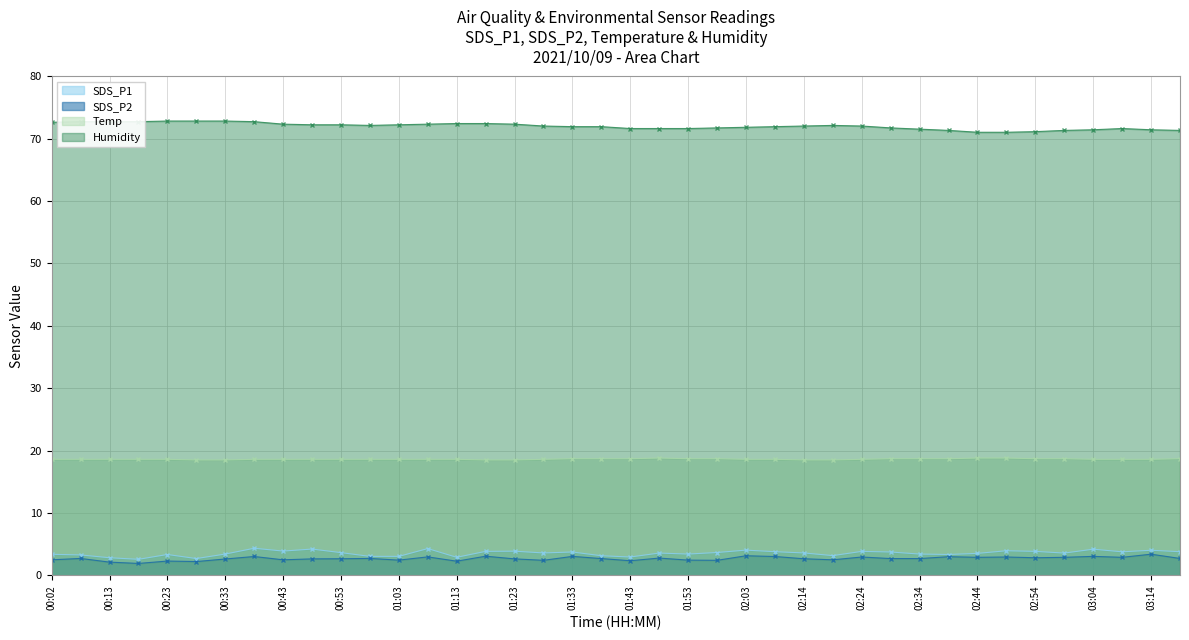

What is the difference between the highest and lowest values at 00:58?

69.4